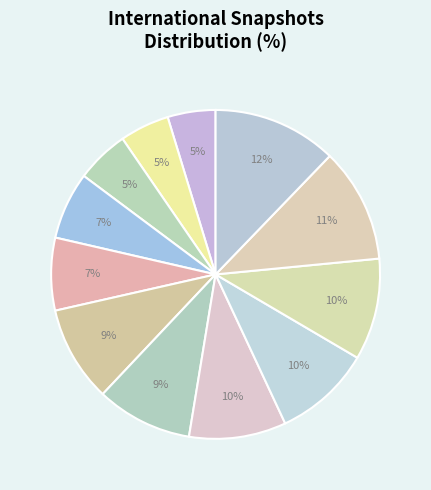

How many segments does this pie chart have?

12